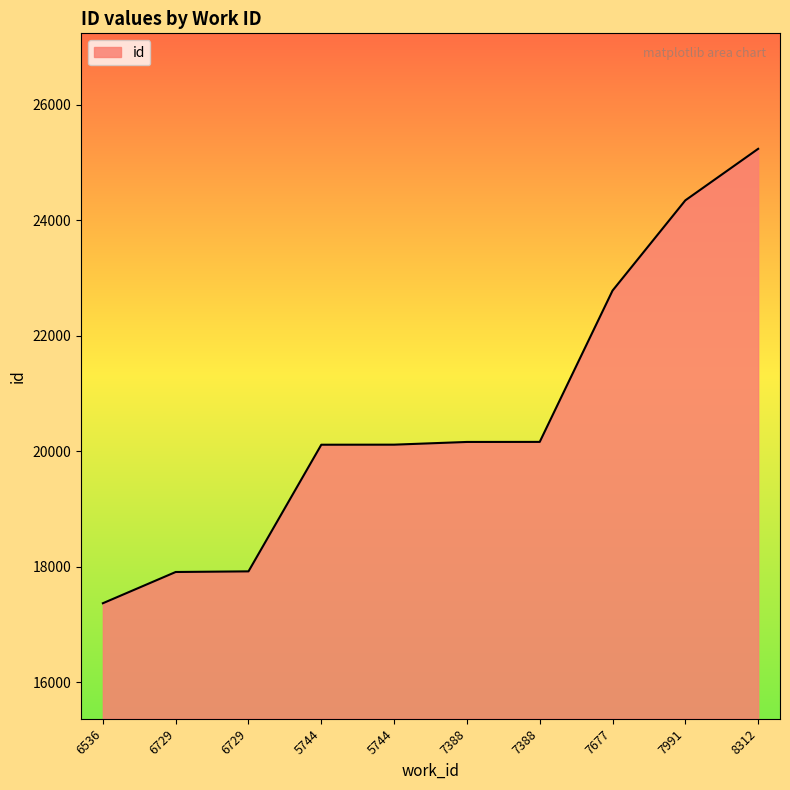

How many lines are shown in the chart?

1